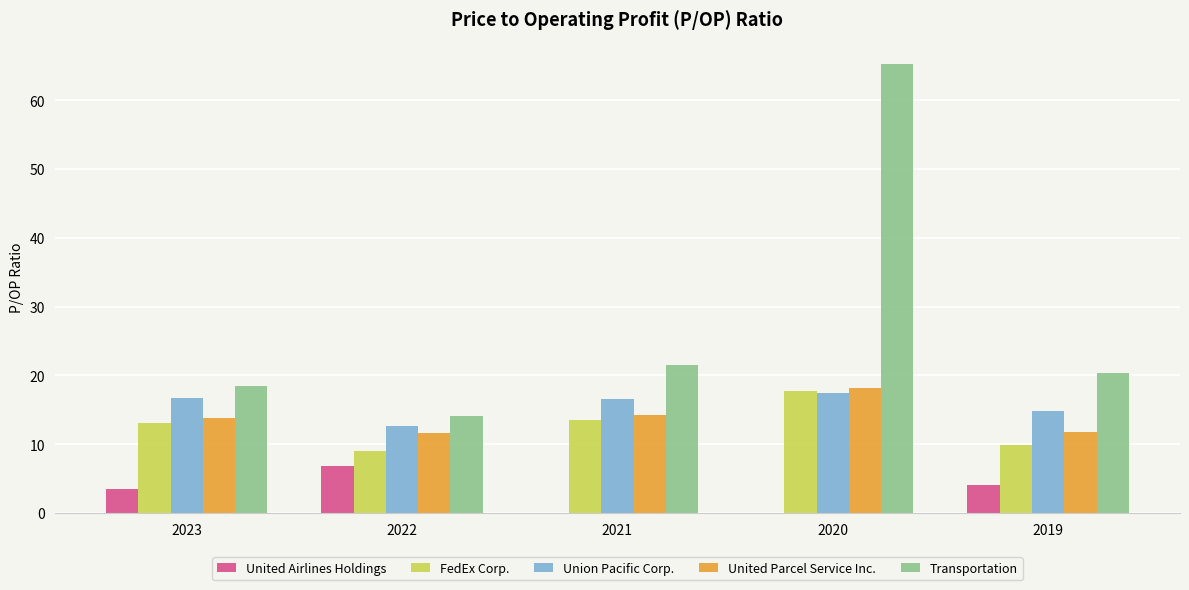

Between 2023 and 2020, which series saw the biggest shift?

Transportation